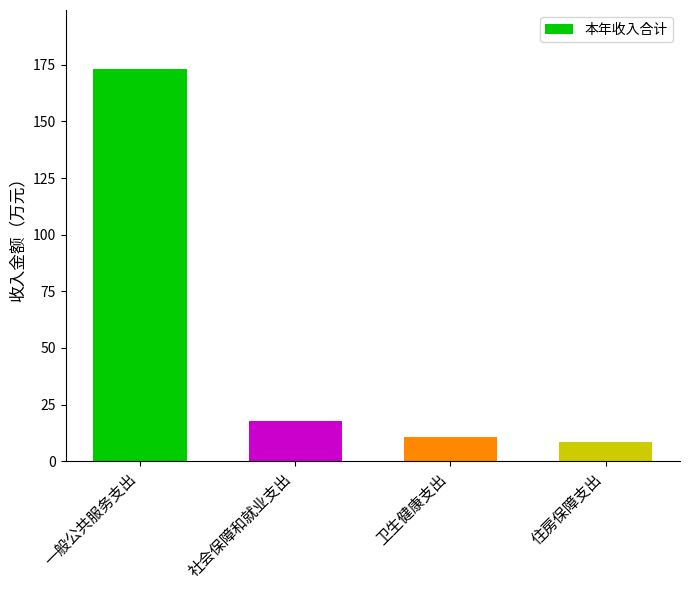

Reading right to left, transcribe all the data shown in this chart.

住房保障支出=8.5	卫生健康支出=10.6	社会保障和就业支出=17.7	一般公共服务支出=173.2